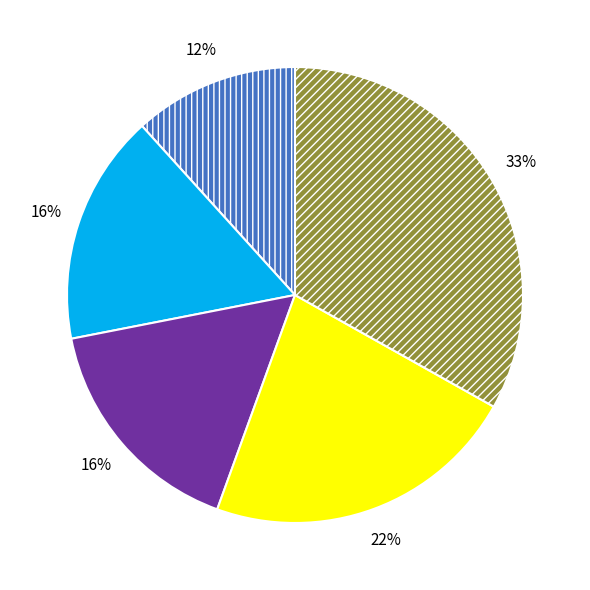

Does any single category account for the majority?

No